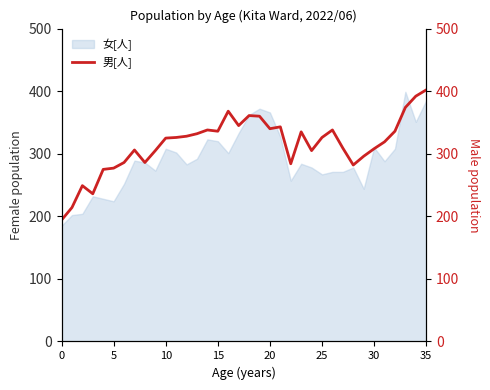

Does the chart display data point markers on the line(s)?

No